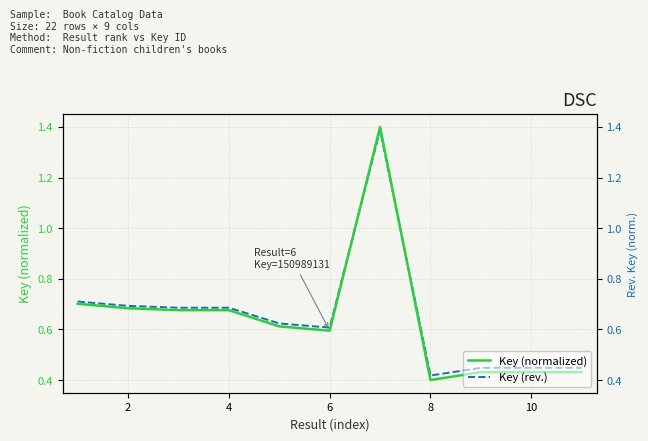

What is the sum of all Key (rev.) values?

7.2